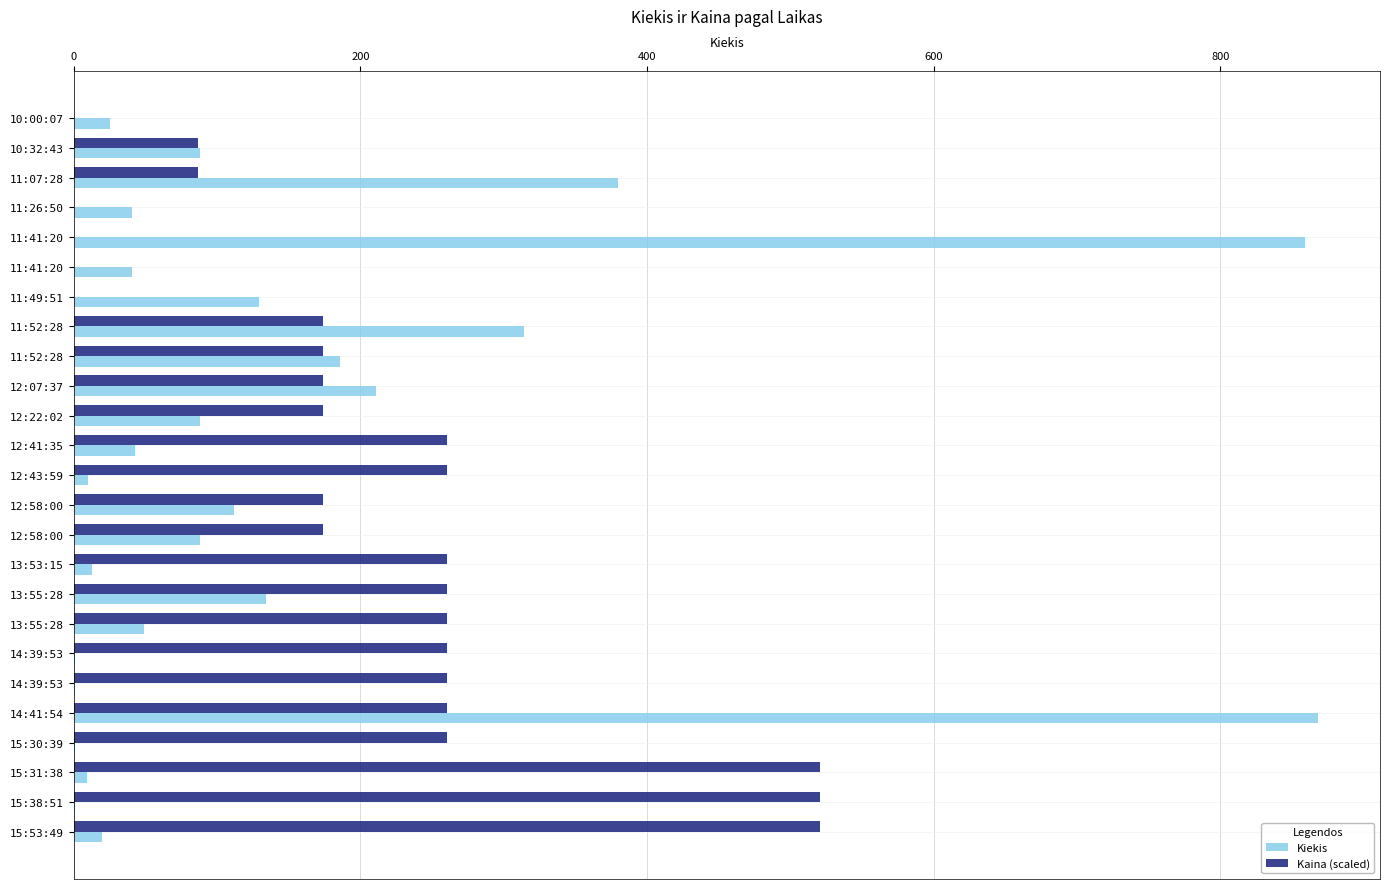

What are all the series names shown in the legend?

Kiekis, Kaina (scaled)